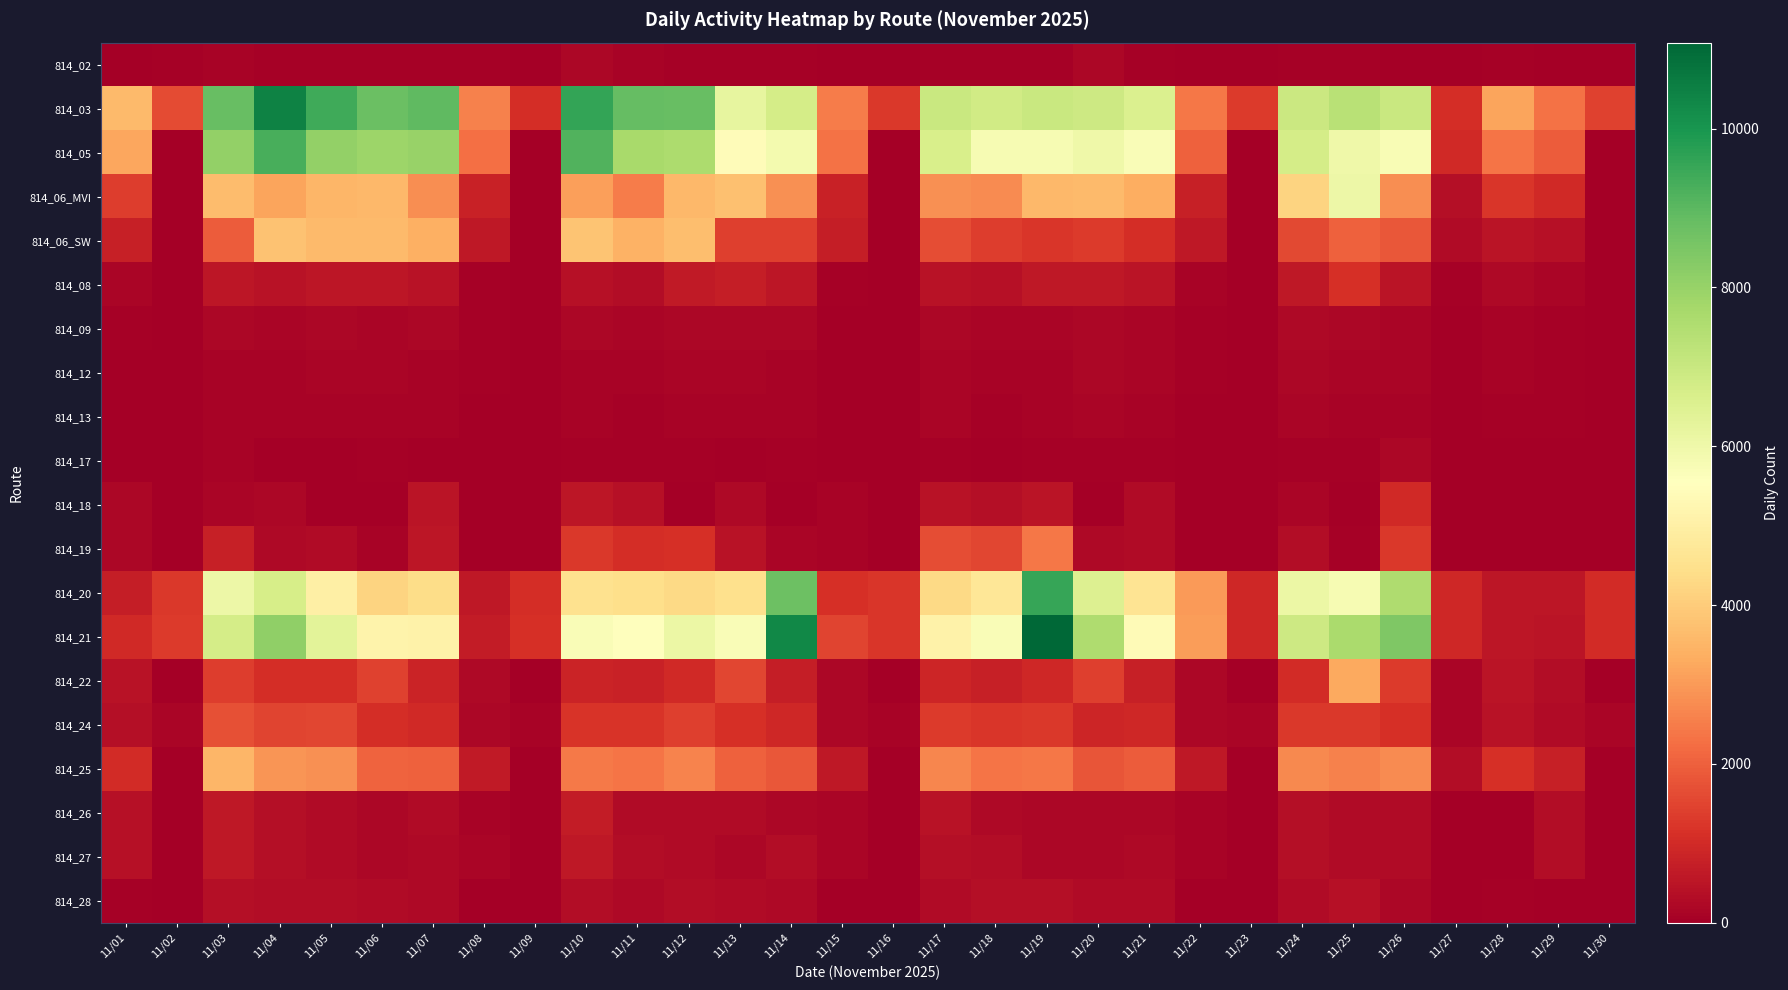

At 11/28, list the series in order from smallest to largest.

814_18, 814_26, 814_19, 814_17, 814_27, 814_02, 814_28, 814_13, 814_09, 814_12, 814_08, 814_24, 814_22, 814_06_SW, 814_20, 814_21, 814_25, 814_06_MVI, 814_05, 814_03